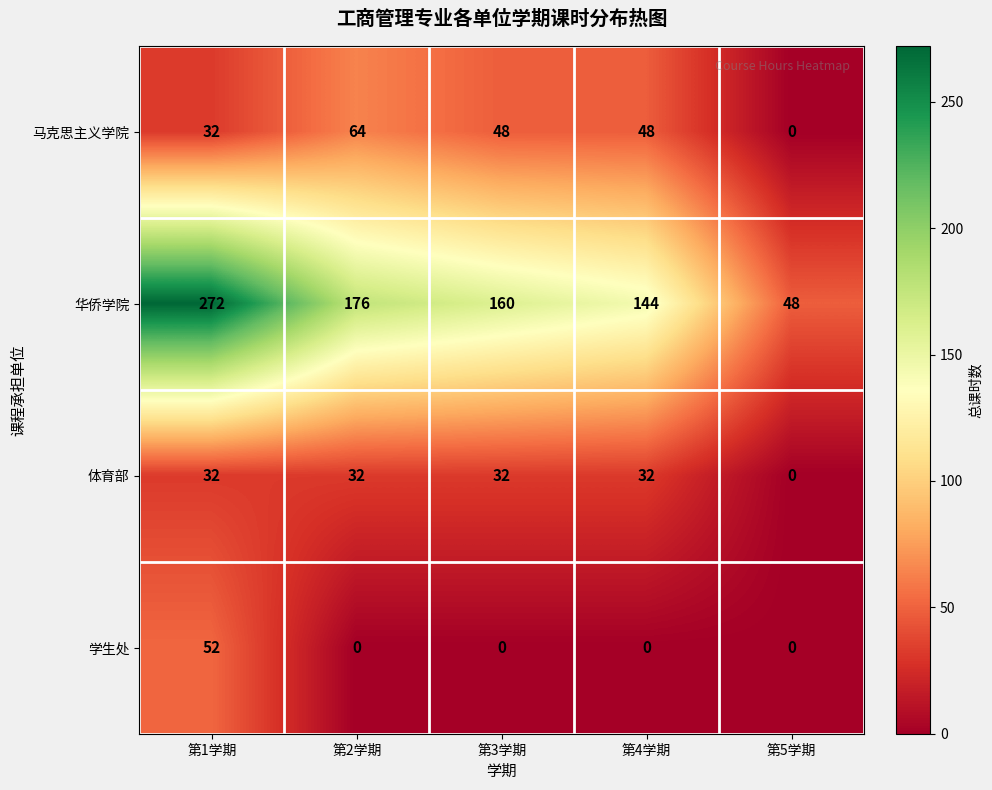

Which series changed the most between 第1学期 and 第5学期?

华侨学院